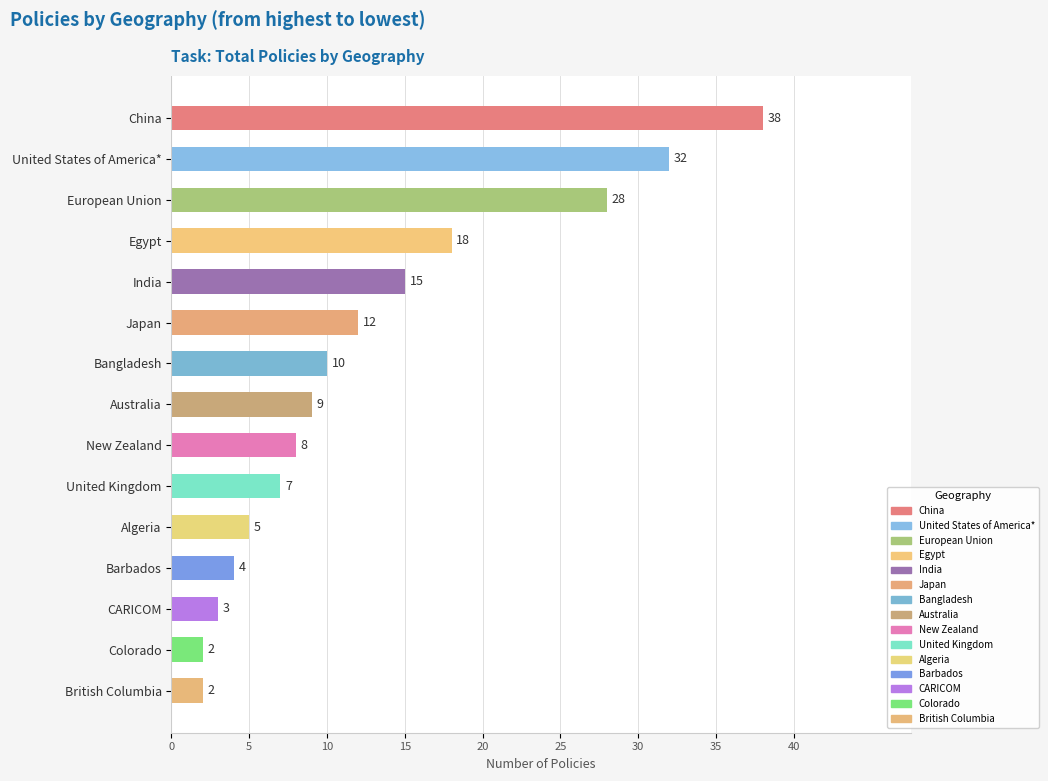

The value at Australia is 9. True or false?

True